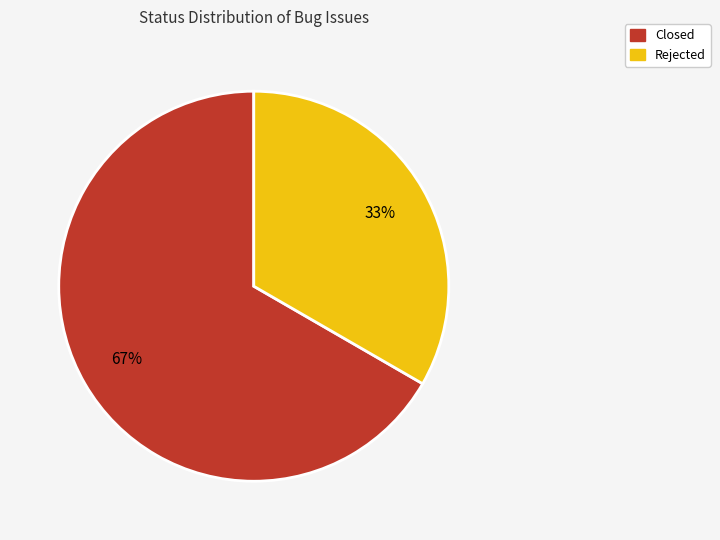

Is there a majority slice in this chart?

Yes